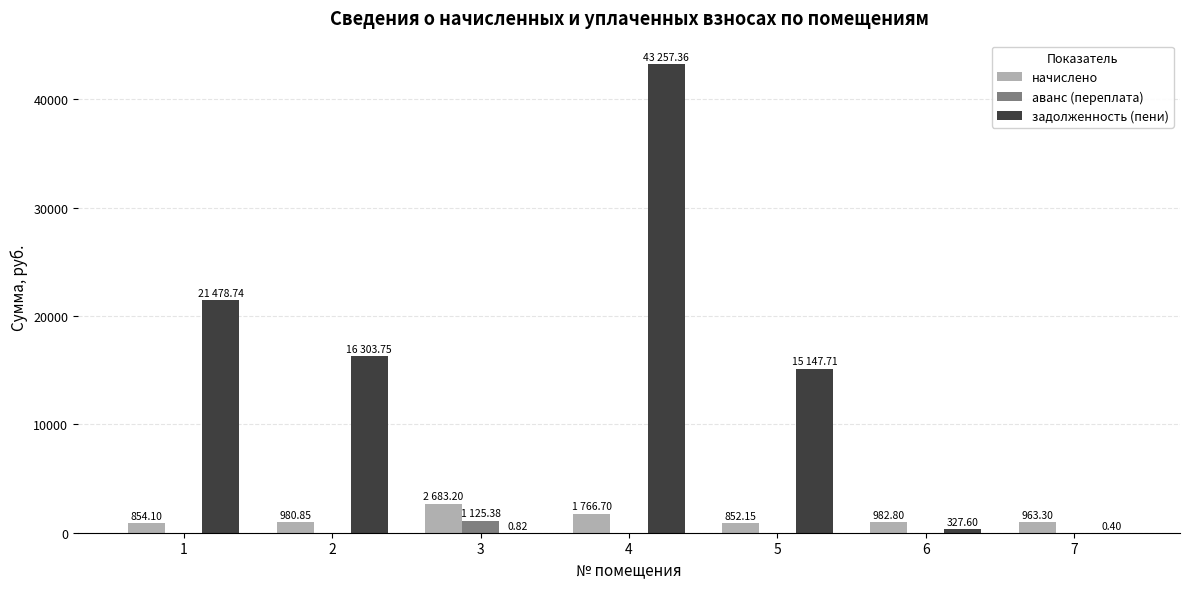

Which series changed the most between 3 and 4?

задолженность (пени)